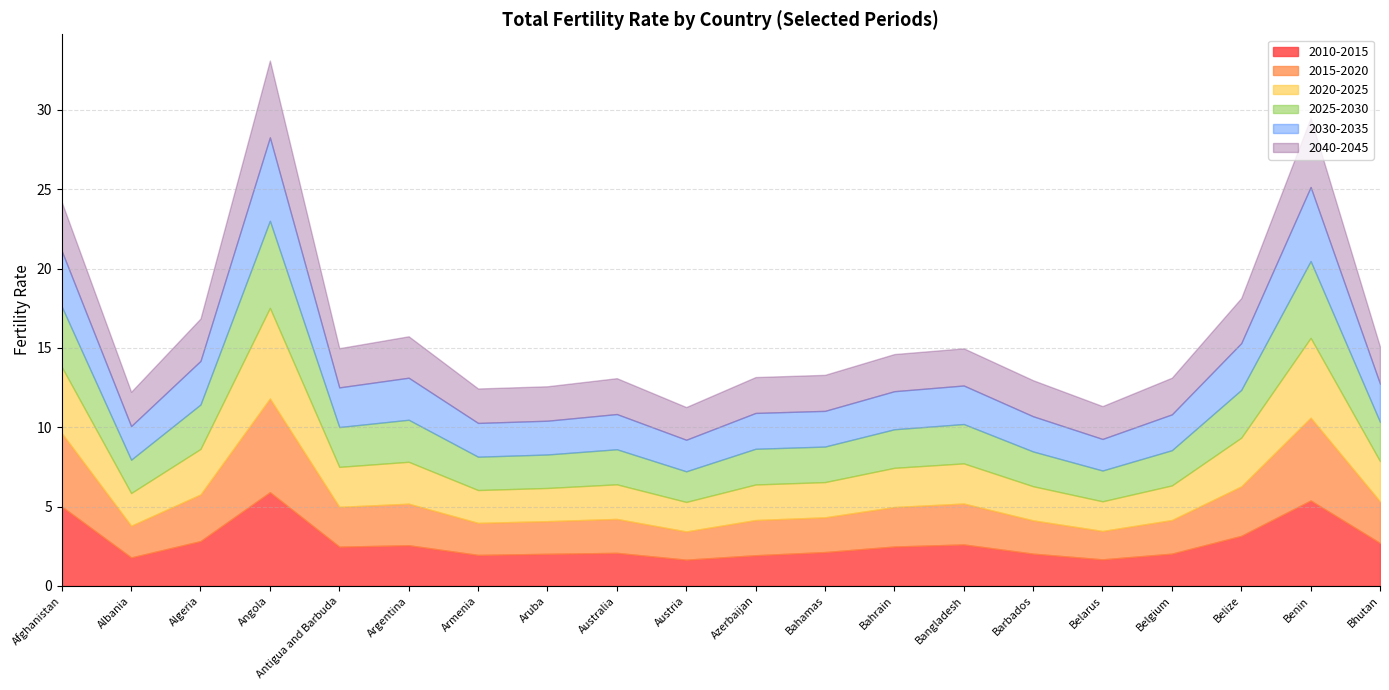

What are all the series names shown in the legend?

2010-2015, 2015-2020, 2020-2025, 2025-2030, 2030-2035, 2040-2045